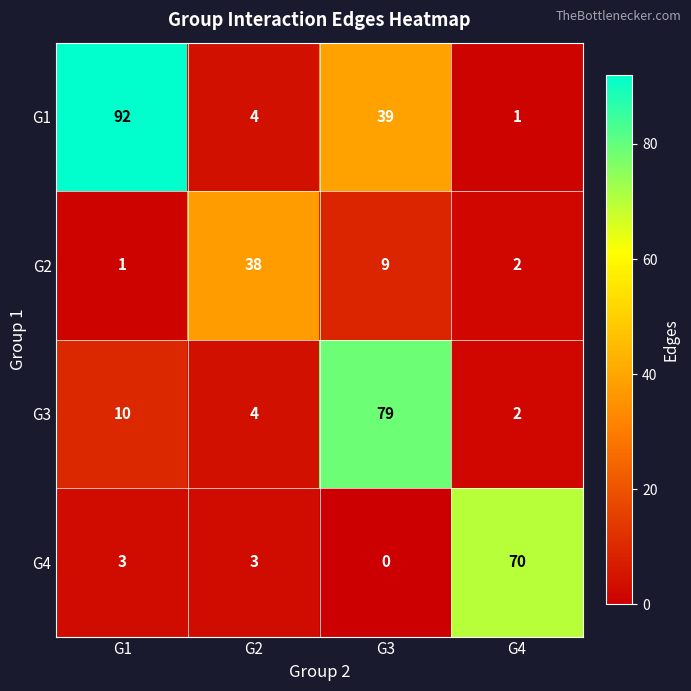

At G3, list the series in order from smallest to largest.

G4, G2, G1, G3